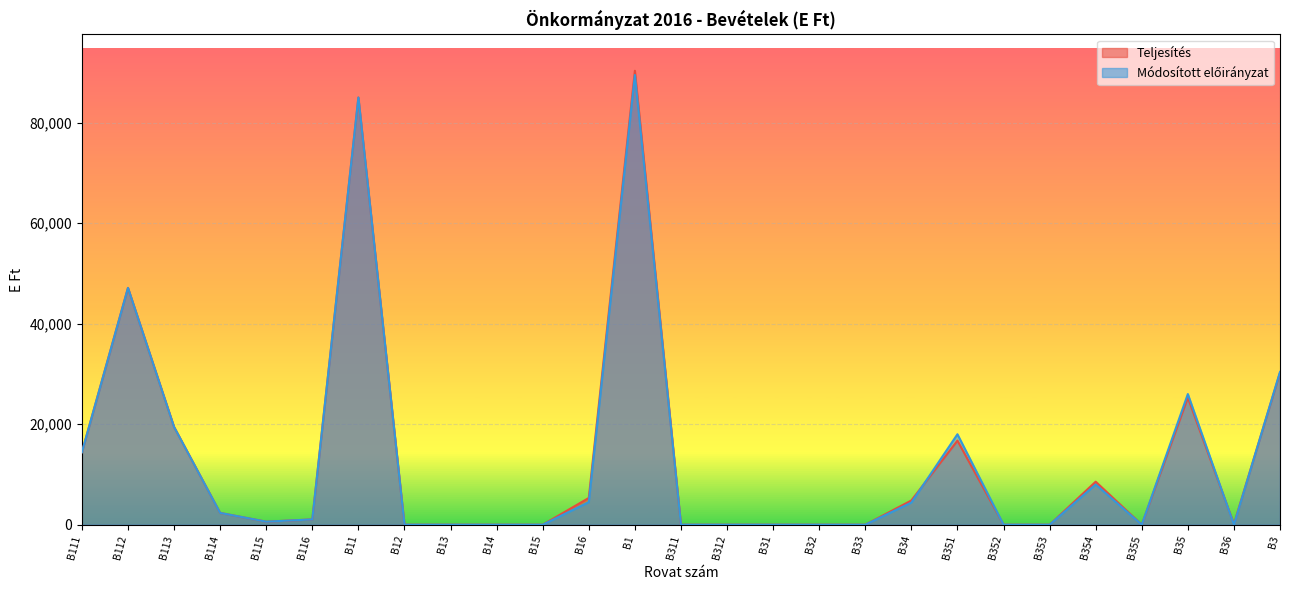

Between which two adjacent categories do Módosított előirányzat and Teljesítés first intersect?

B34 and B351